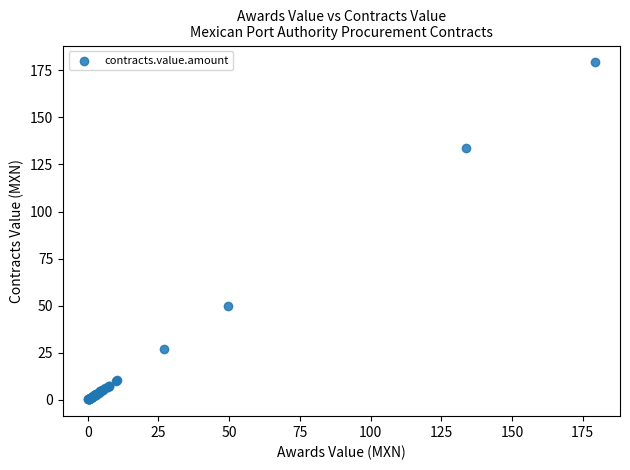

What Y value in the scatter plot is closest to 89?

49.7